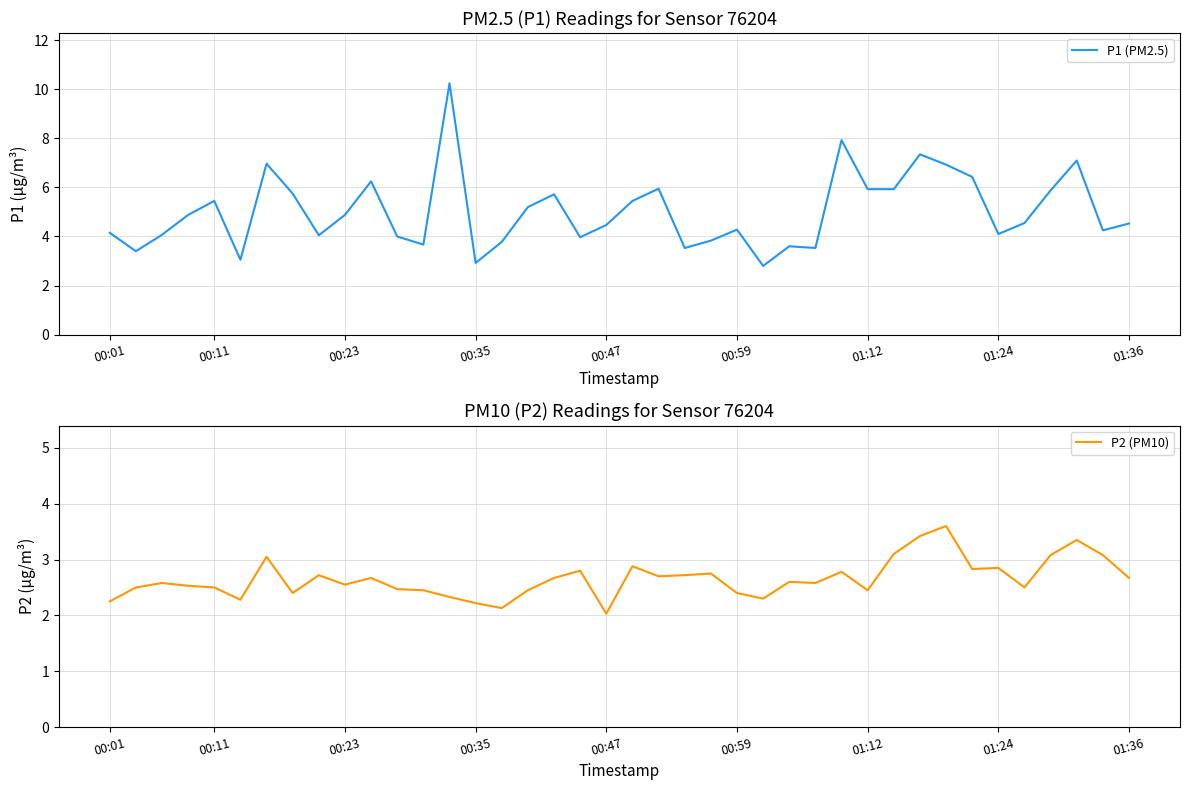

At how many categories does at least one series exceed 9?

1